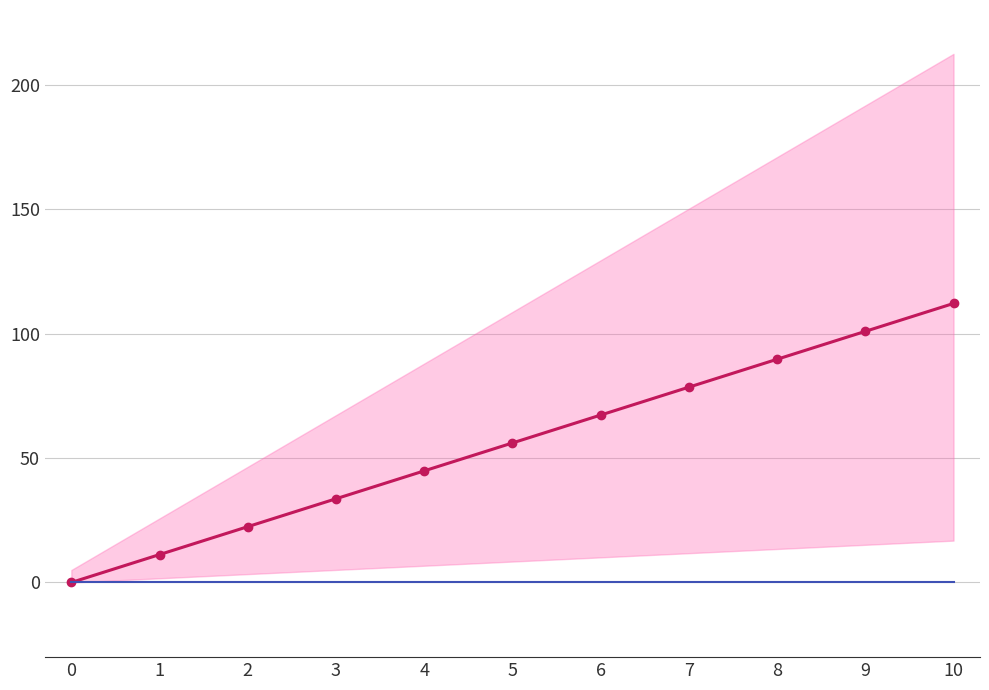

What is the value of the Mean Value point at the 5th from the left?

44.8